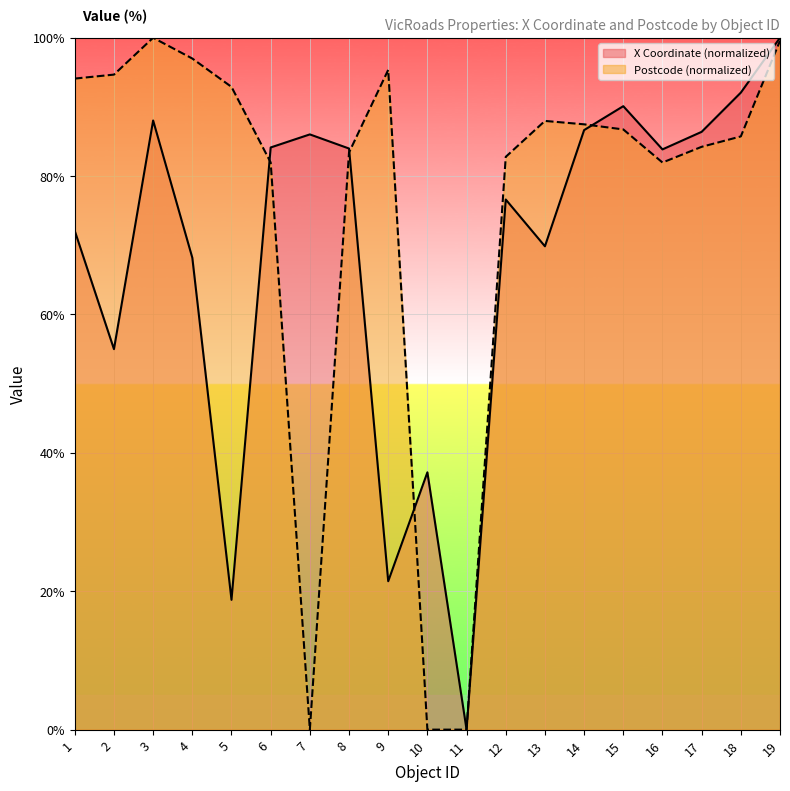

Reading right to left, extract all data points from this chart.

X: 19=100.0	18=92.1	17=86.4	16=83.9	15=90.1	14=86.7	13=69.9	12=76.6	11=0.0	10=37.2	9=21.4	8=84.0	7=86.0	6=84.1	5=18.8	4=68.2	3=88.0	2=55.0	1=72.1
POSTCODE: 19=99.6	18=85.7	17=84.2	16=82.0	15=86.7	14=87.5	13=88.0	12=82.8	11=0.0	10=0.0	9=95.4	8=83.4	7=0.0	6=82.0	5=92.9	4=97.0	3=100.0	2=94.7	1=94.1